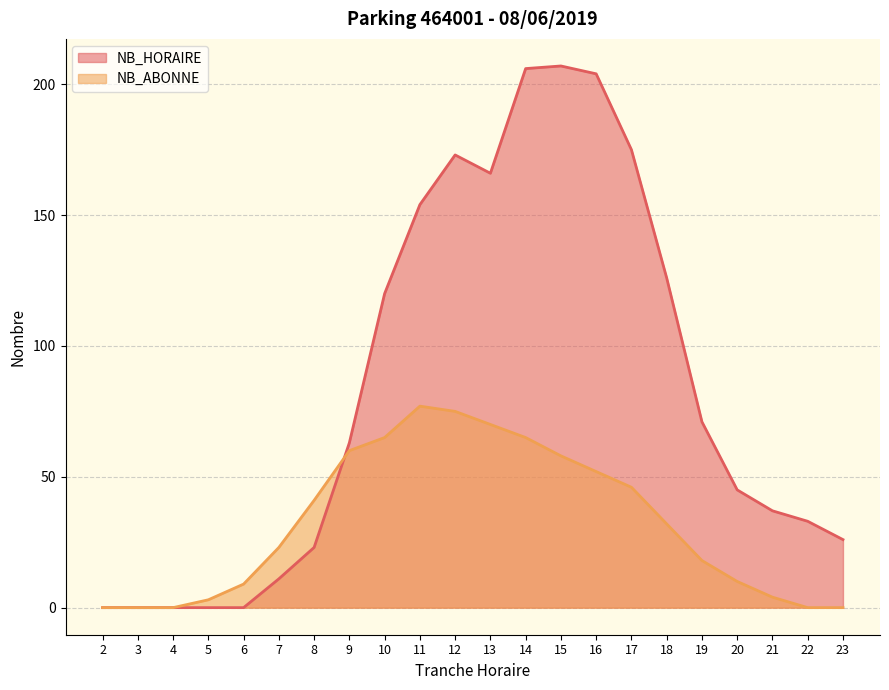

List the series in order of their overall mean, lowest first.

NB_ABONNE, NB_HORAIRE